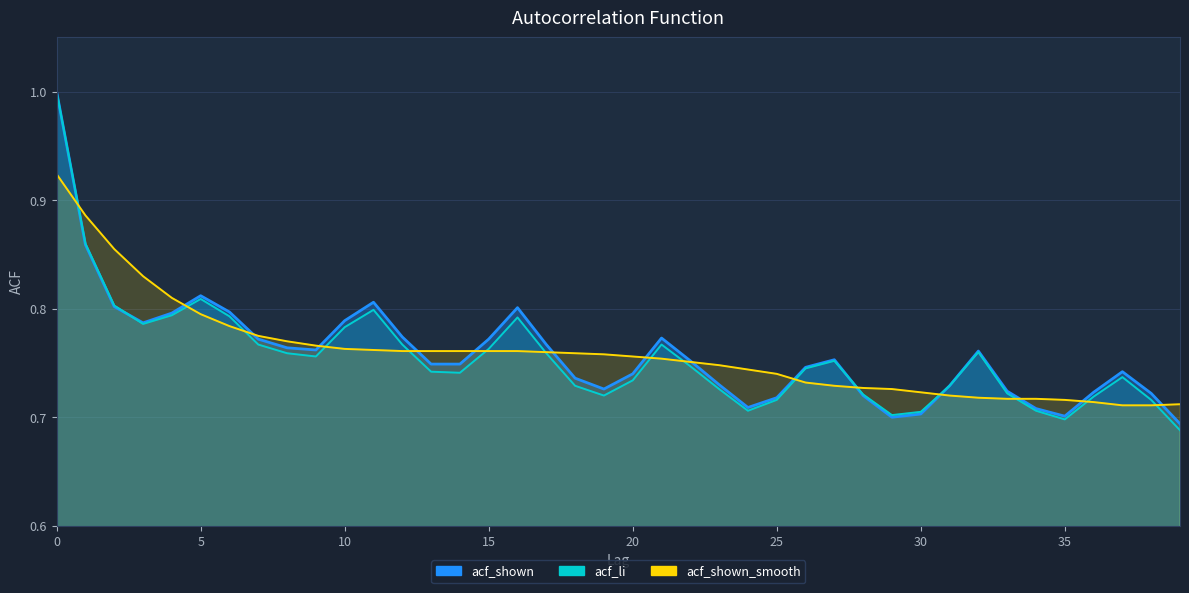

What are all the series names shown in the legend?

acf_shown, acf_li, acf_shown_smooth